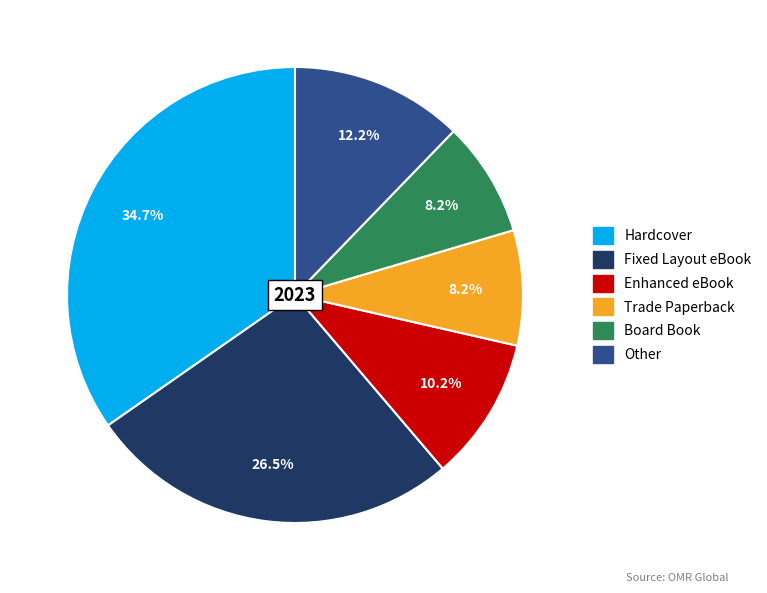

How many segments does this pie chart have?

6